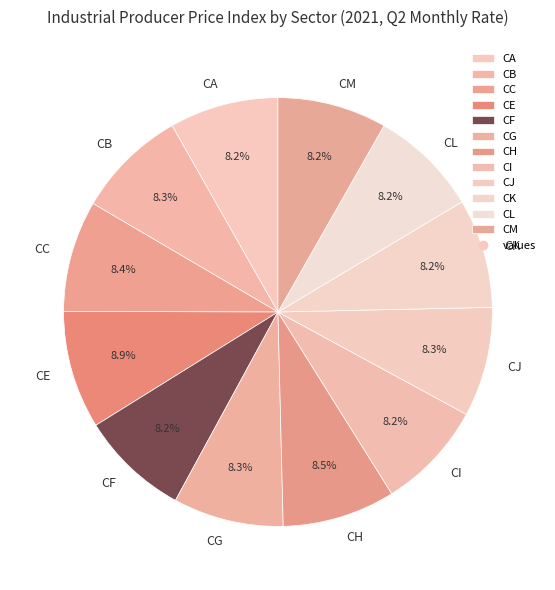

Is it true that CA is 1% of the pie?

False